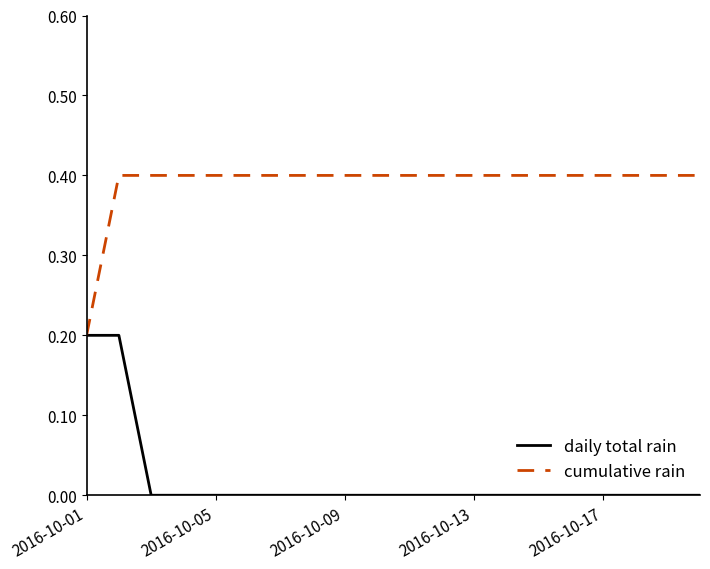

What is the maximum value shown in the chart?

0.4